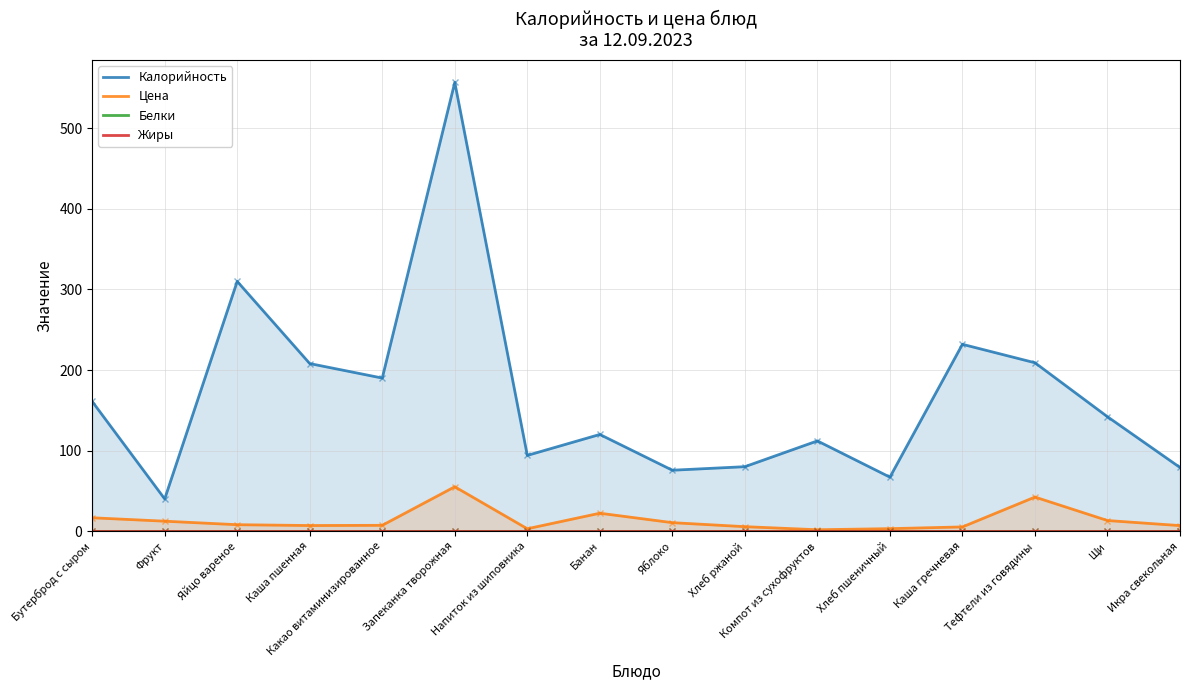

What is the spread (max minus min) of values at Бутерброд с сыром?

161.0